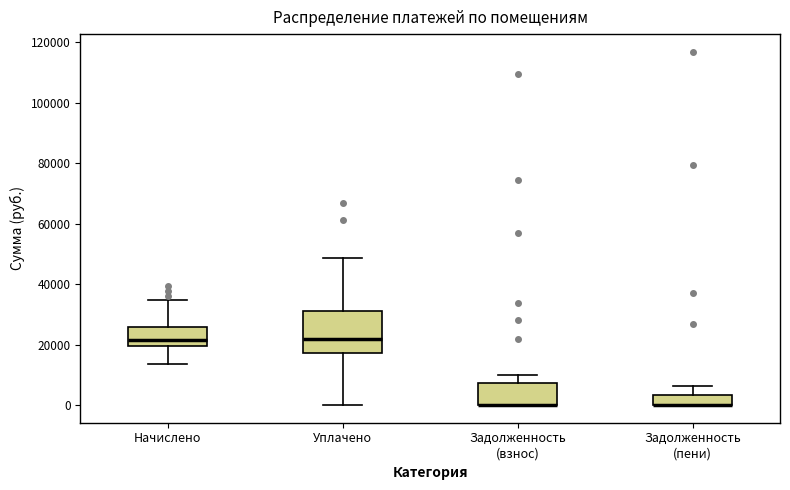

Where does the upper whisker of the box for Начислено end on the y-axis? The values are not printed on the chart, so give them approximately, as read against the axis.

34000